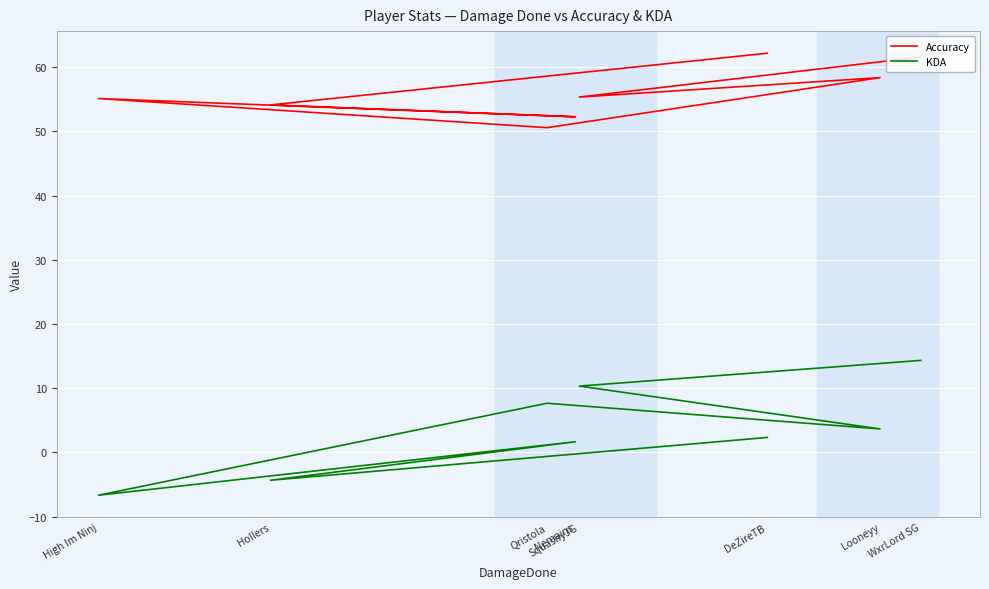

Reading left to right, what are all the values shown in this chart?

Accuracy: WxrLord SG=61.6	SquashyJG=55.3	Looneyy=58.4	Qristola=50.6	High Im Ninj=55.1	Nemains=52.3	HoIlers=54.1	DeZireTB=62.2
KDA: WxrLord SG=14.3	SquashyJG=10.3	Looneyy=3.7	Qristola=7.7	High Im Ninj=-6.7	Nemains=1.7	HoIlers=-4.3	DeZireTB=2.3